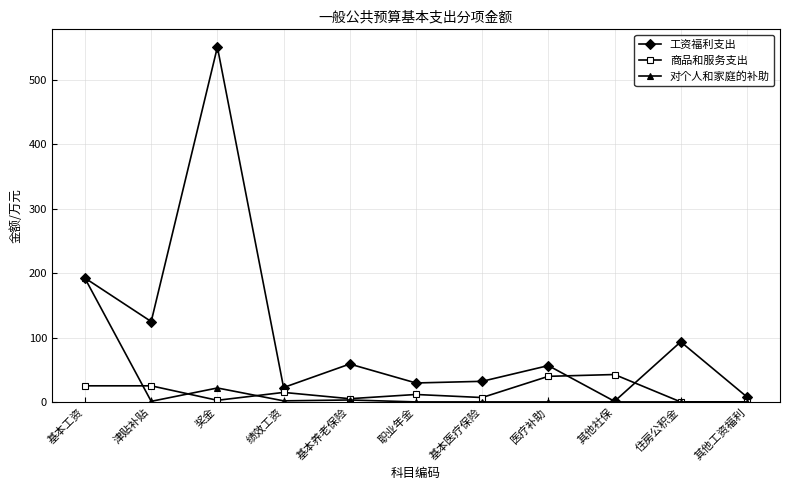

At which category does 对个人和家庭的补助 reach its first local peak?

奖金